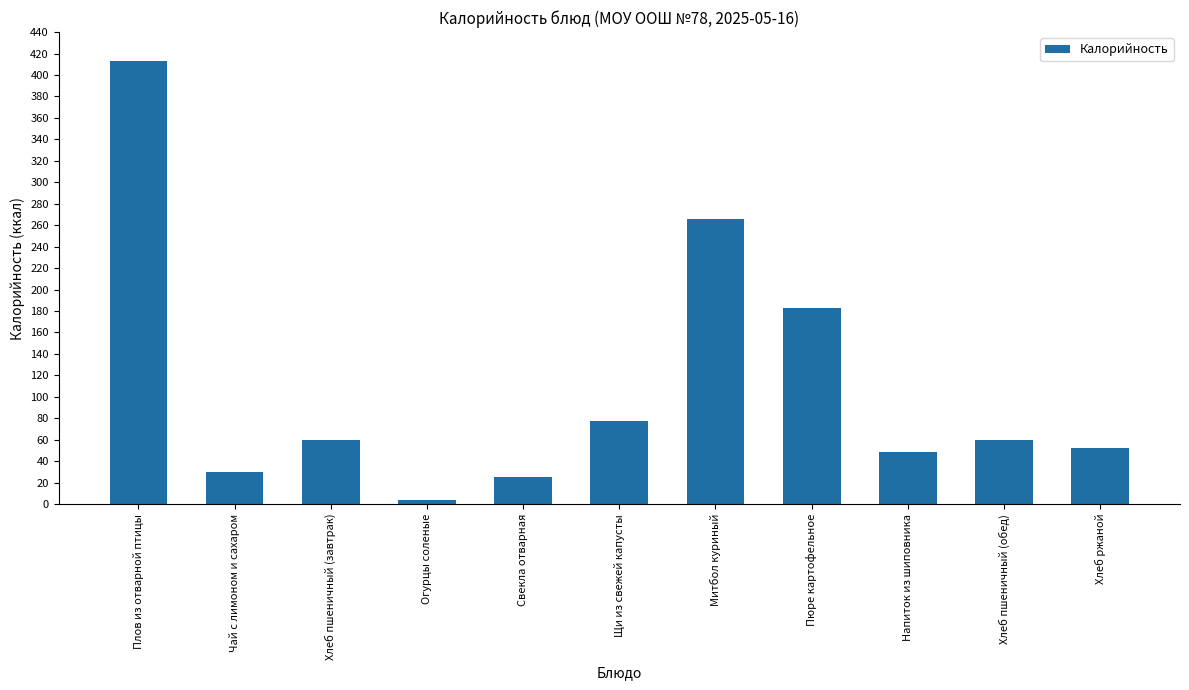

What is the approximate value at Хлеб пшеничный (обед)?

59.7